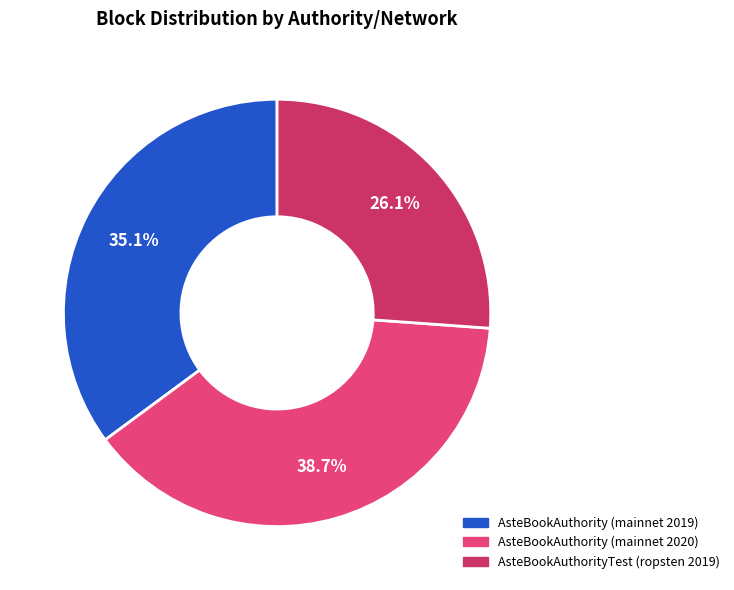

Count the number of slices in the pie.

3